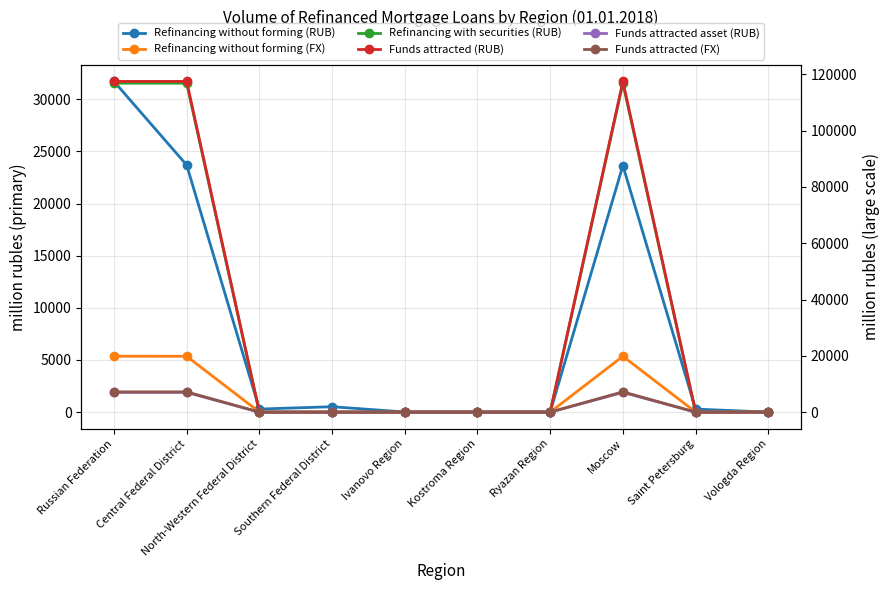

The value of Refinancing without forming (FX) at Vologda Region is -3036. True or false?

False